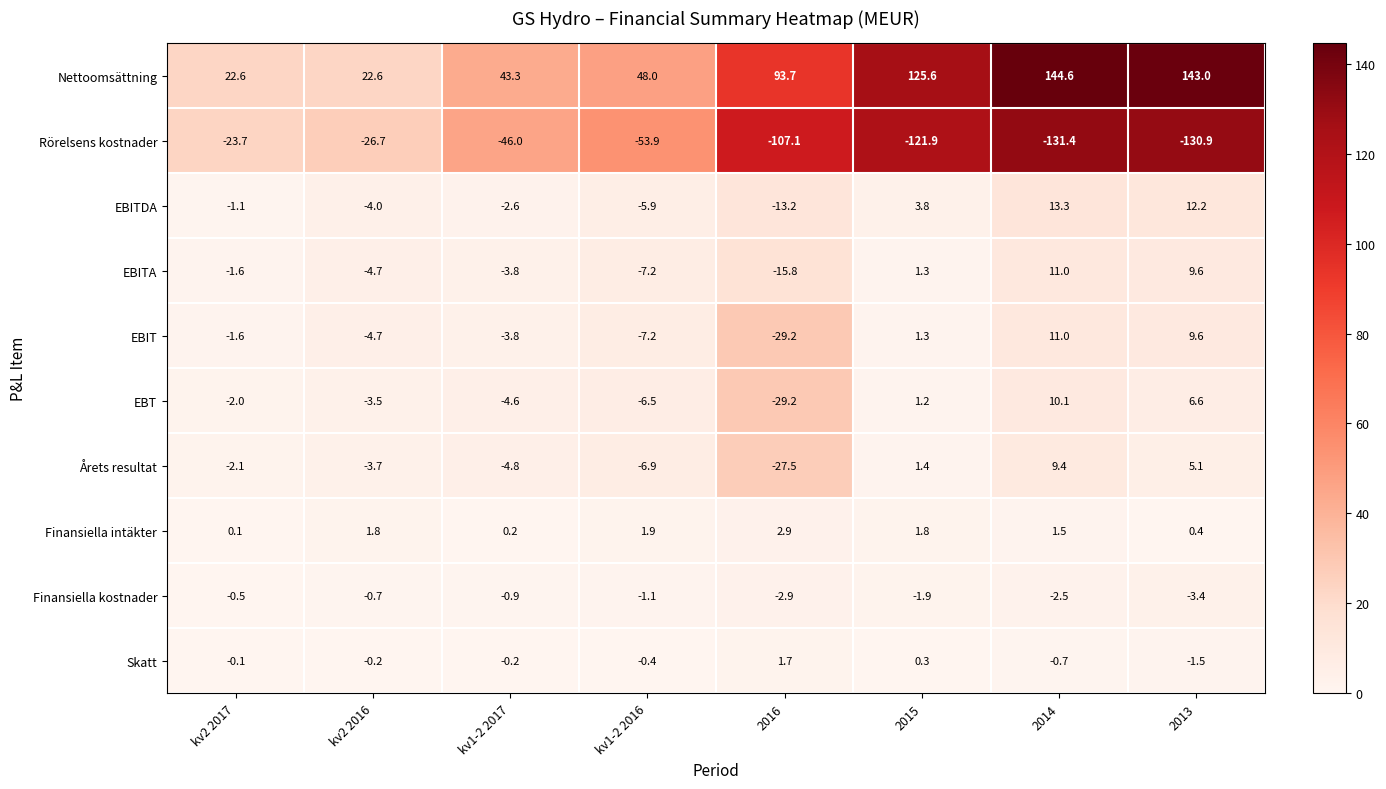

What is the spread (max minus min) of values at kv2 2016?

49.3